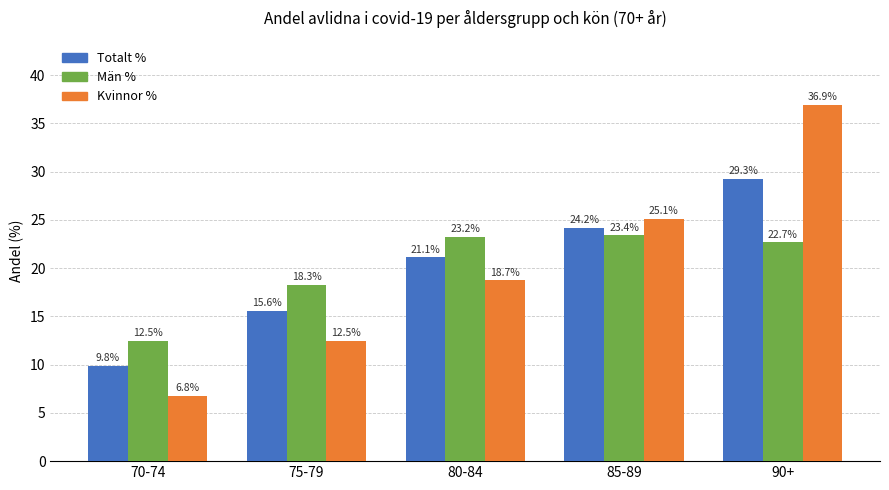

What is the sum of the Män % values at 80-84 and 70-74?

35.7